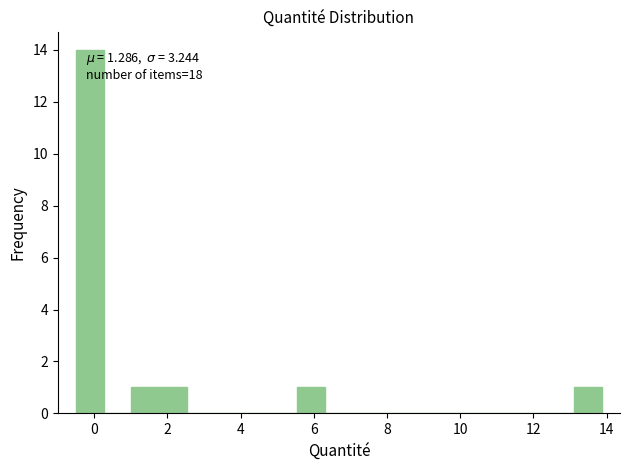

Around what value on the x-axis is the tallest bar? Give the approximate position of its centre, as read against the axis.

-0.2